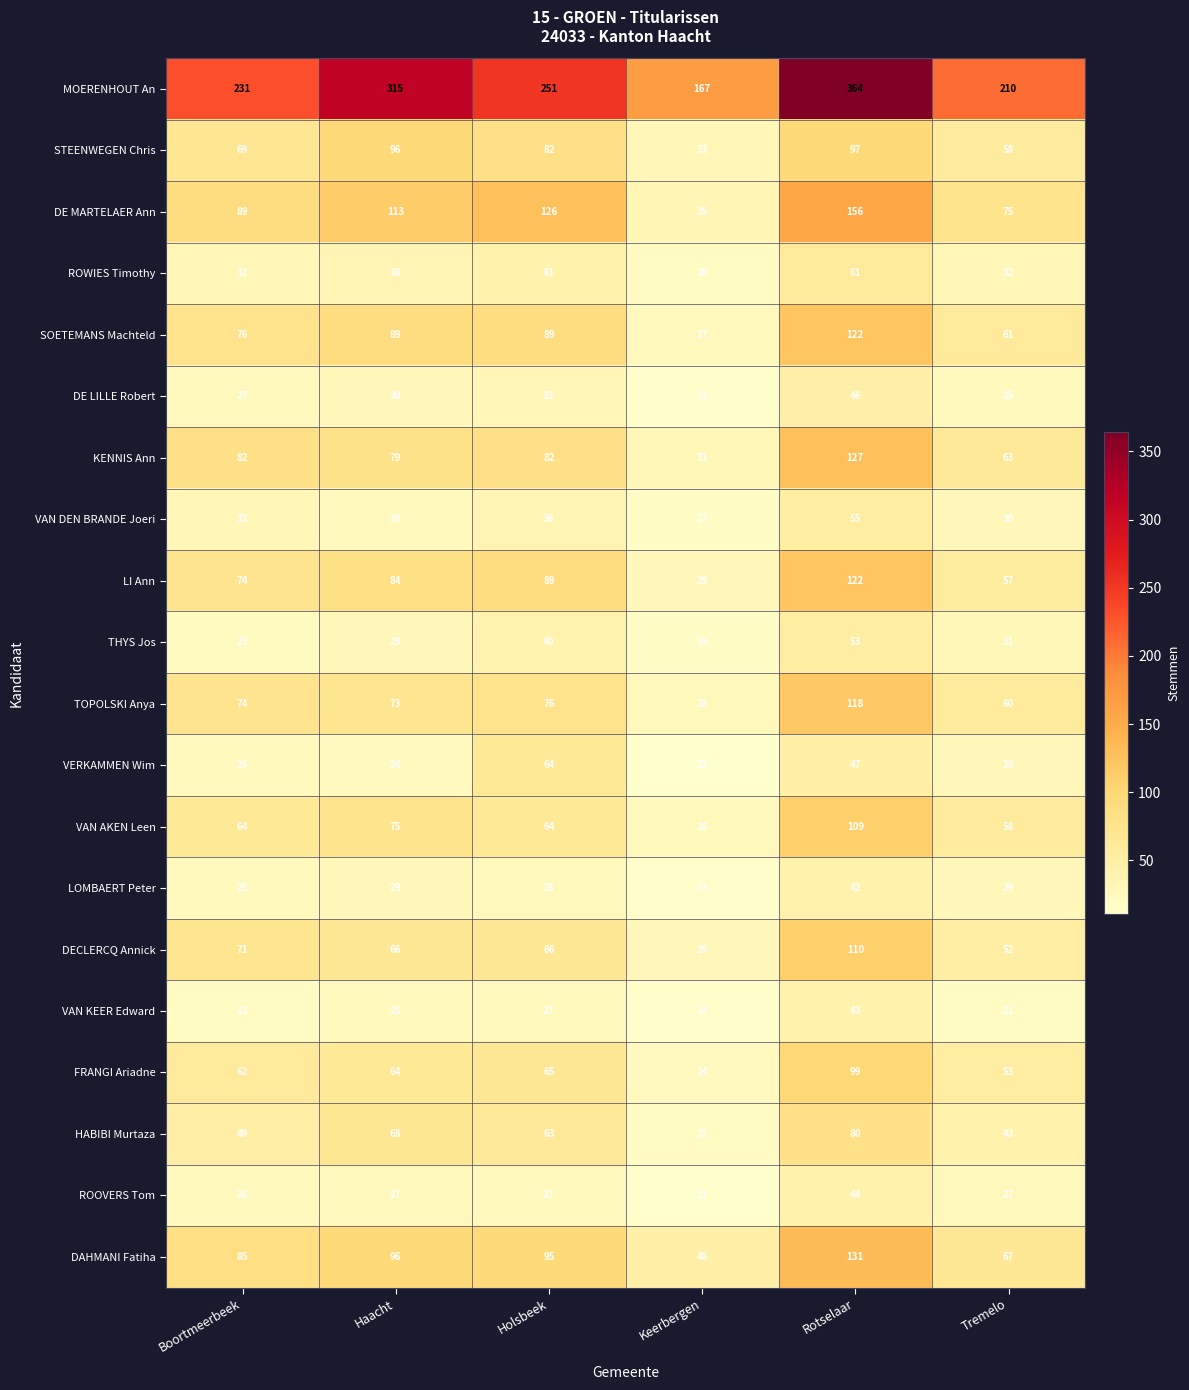

Count the number of categories in the chart.

6